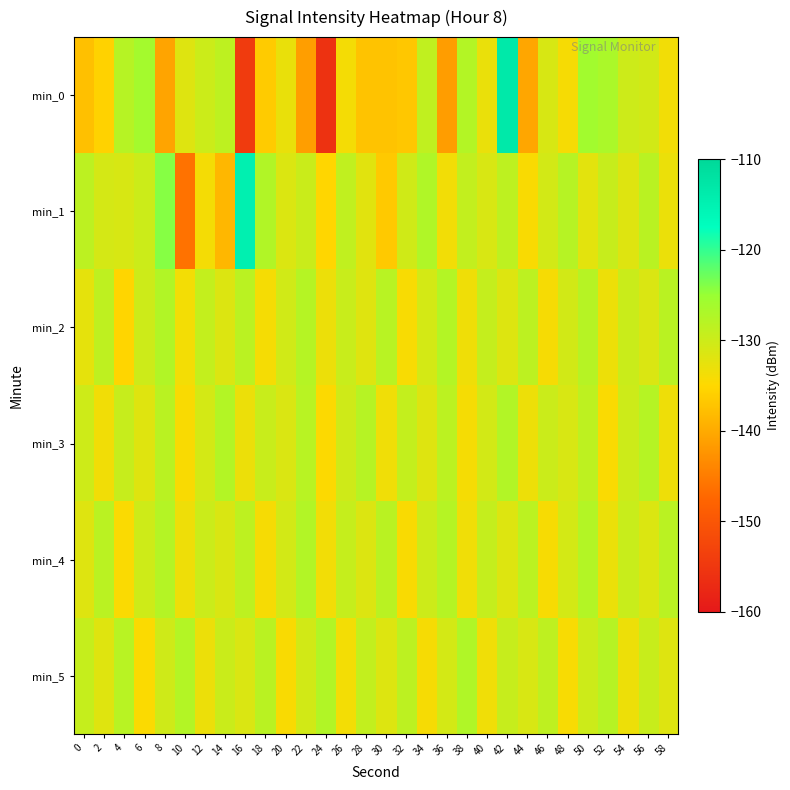

At which category is the sum across all series the highest?

42